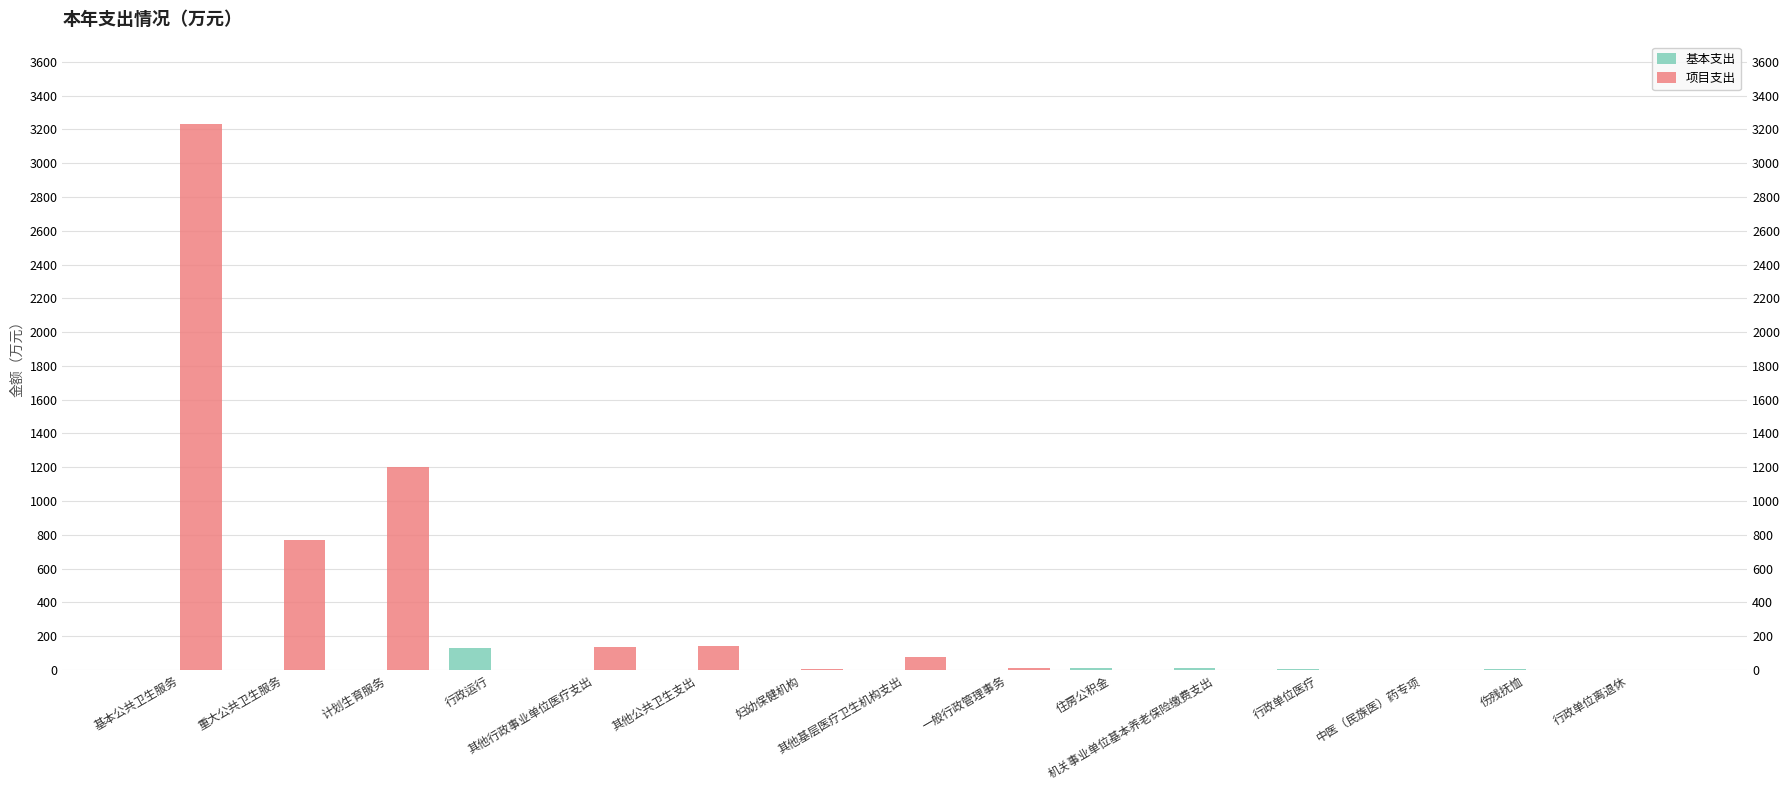

At which label is 基本支出 closest to 64?

机关事业单位基本养老保险缴费支出